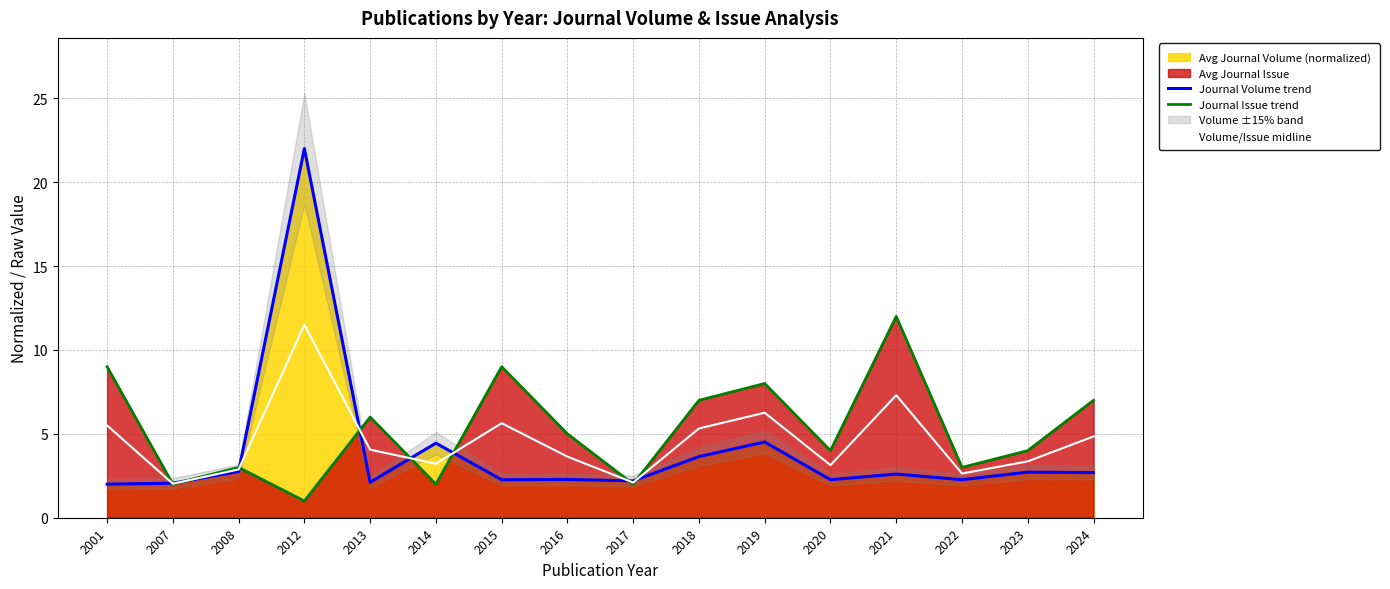

The Journal Issue trend series shows 7.0 at 2024. True or false?

True